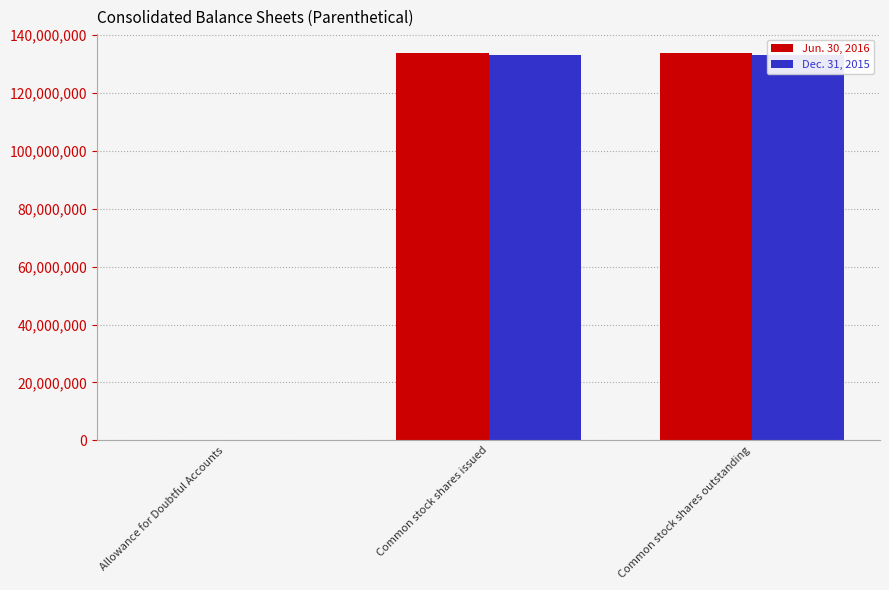

What is the maximum value for Dec. 31, 2015?

133146250